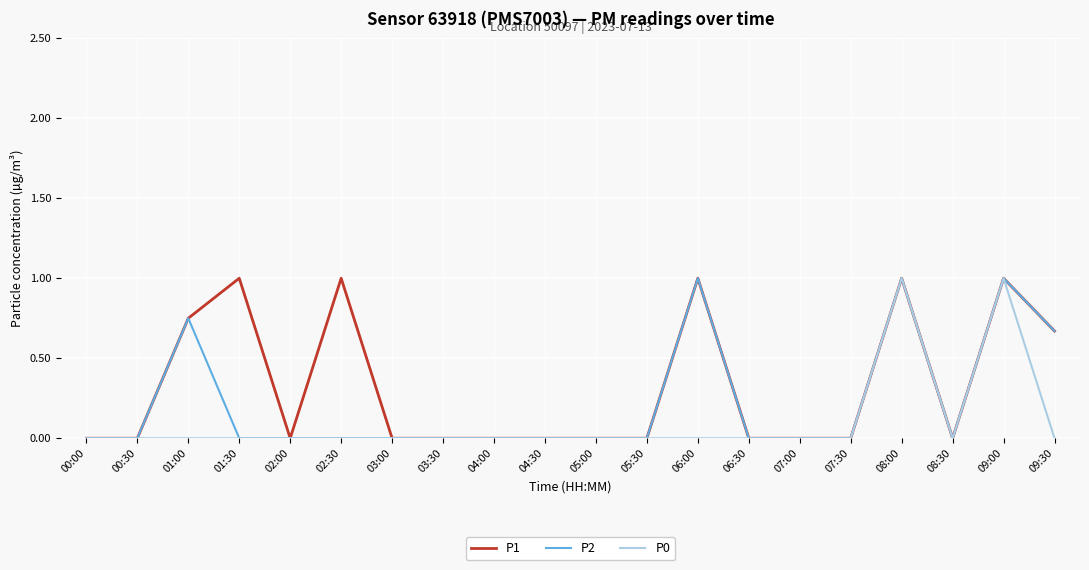

What position from the right is 03:30?

13